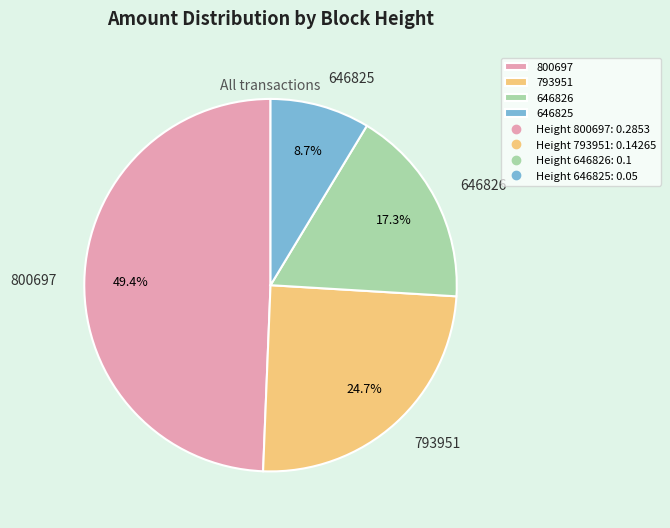

To the nearest percent, what is the combined percentage of 793951 and 800697?

74%